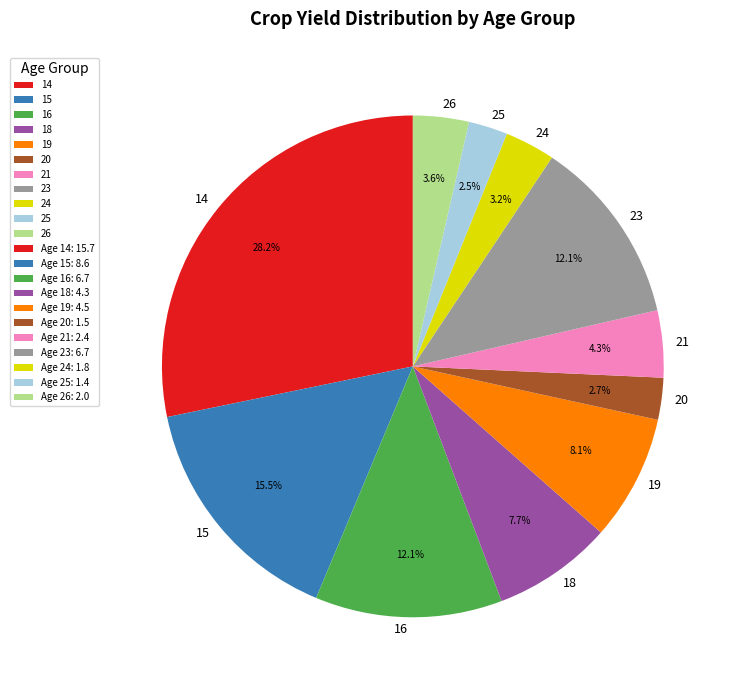

What is the largest slice in the pie chart?

14